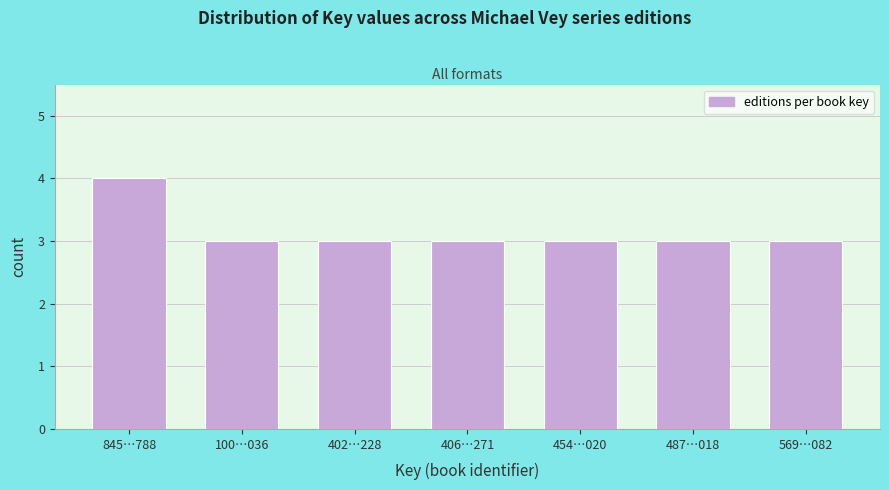

Reading left to right, transcribe all the data shown in this chart.

845…788=4	100…036=3	402…228=3	406…271=3	454…020=3	487…018=3	569…082=3